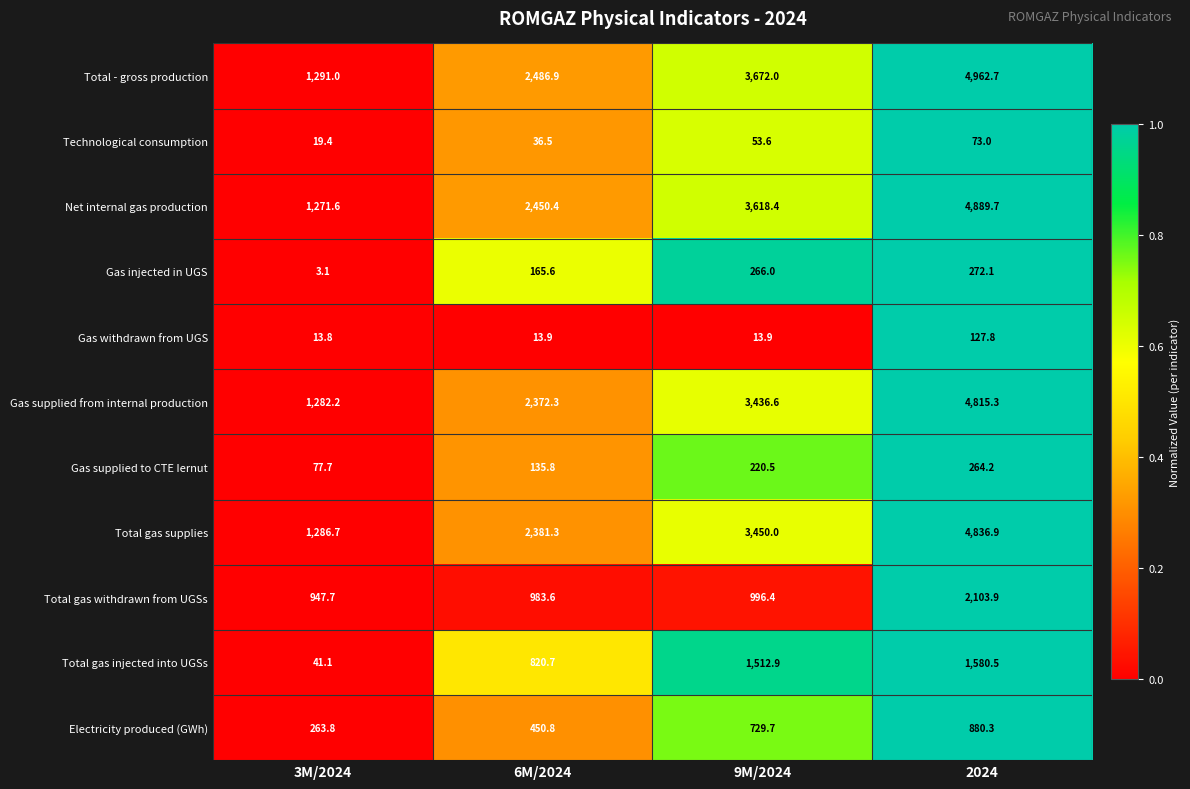

How many data points does each series have?

4